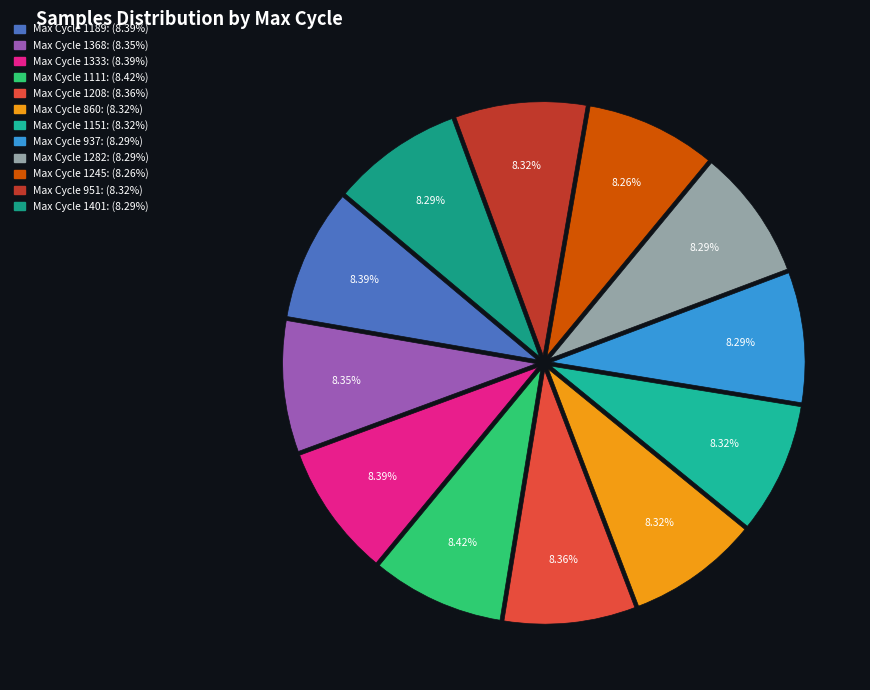

Count the number of slices in the pie.

12